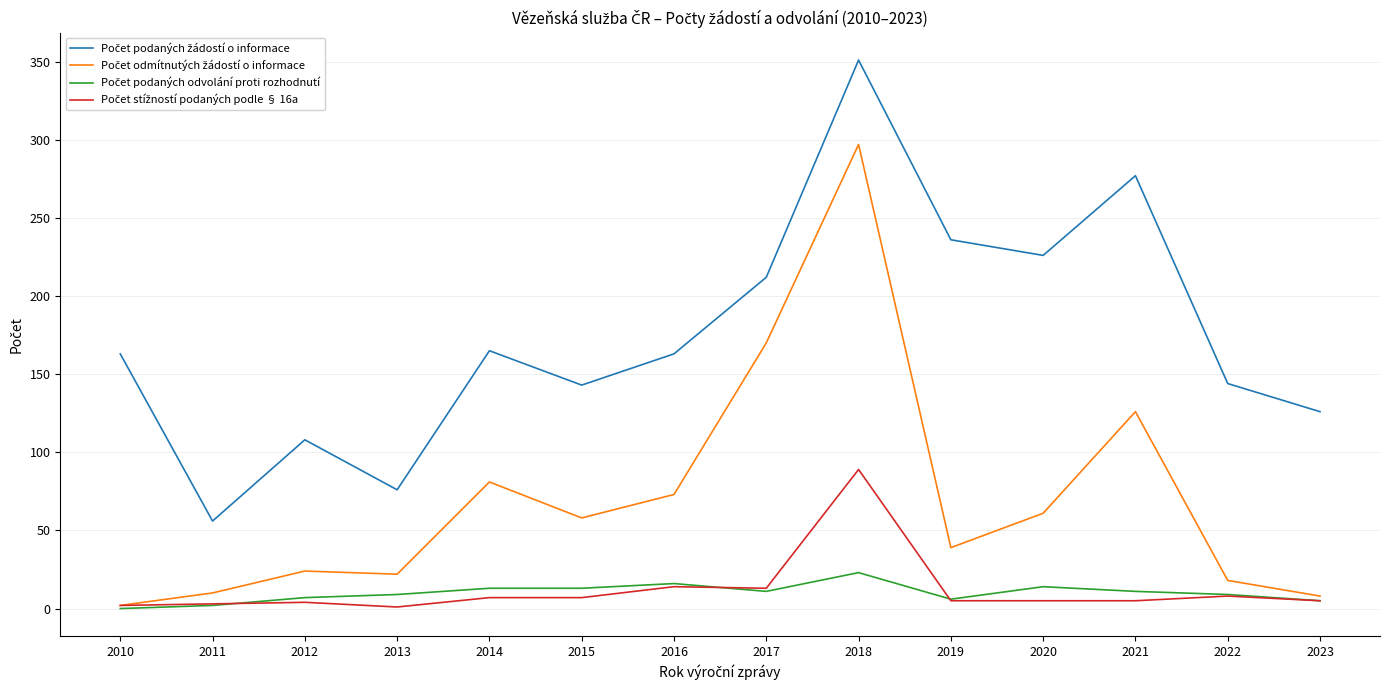

Count the number of data series in this chart.

4